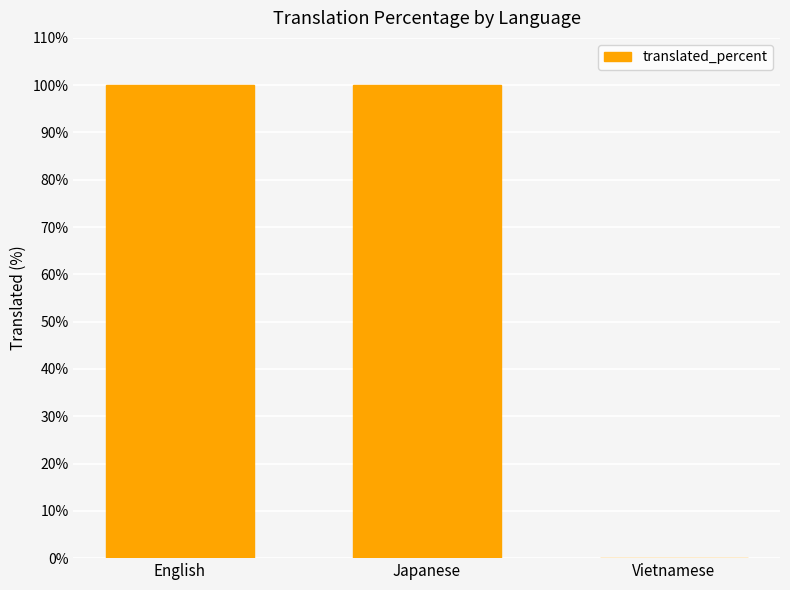

The chart shows a value of 138 at English. True or false?

False